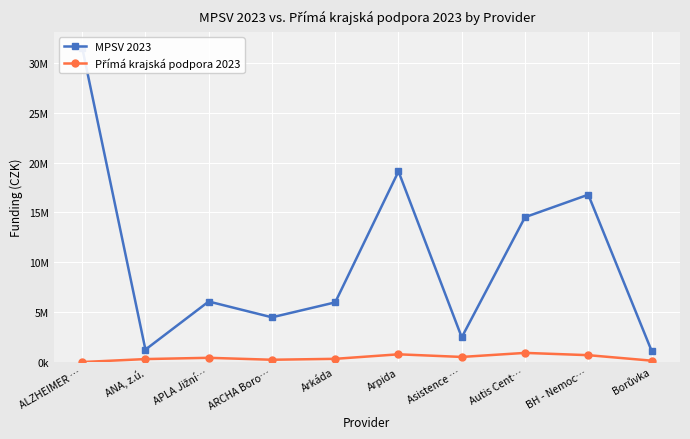

Reading left to right, extract all data points from this chart.

MPSV 2023: ALZHEIMER …=31538333.0	ANA, z.ú.=1245473.0	APLA Jižní…=6072248.8	ARCHA Boro…=4486000.0	Arkáda=5985355.0	Arpida=19120000.0	Asistence …=2480000.0	Autis Cent…=14528000.0	BH - Nemoc…=16786000.0	Borůvka=1142000.0
Přímá krajská podpora 2023: ALZHEIMER …=0.0	ANA, z.ú.=298700.0	APLA Jižní…=425000.0	ARCHA Boro…=230000.0	Arkáda=323000.0	Arpida=776000.0	Asistence …=512000.0	Autis Cent…=918000.0	BH - Nemoc…=690000.0	Borůvka=140000.0